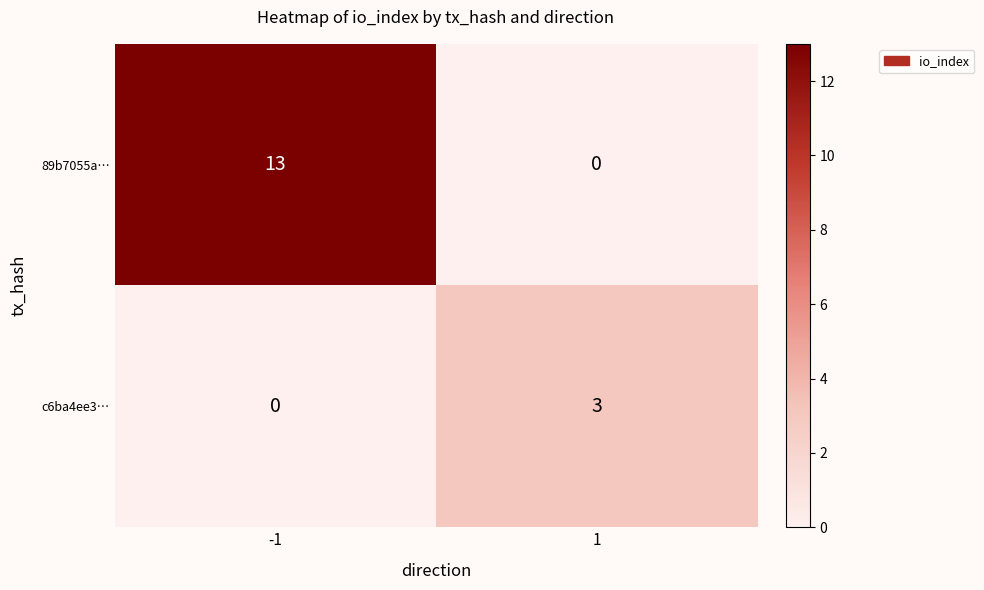

The c6ba4ee3… series shows 0 at -1. True or false?

True